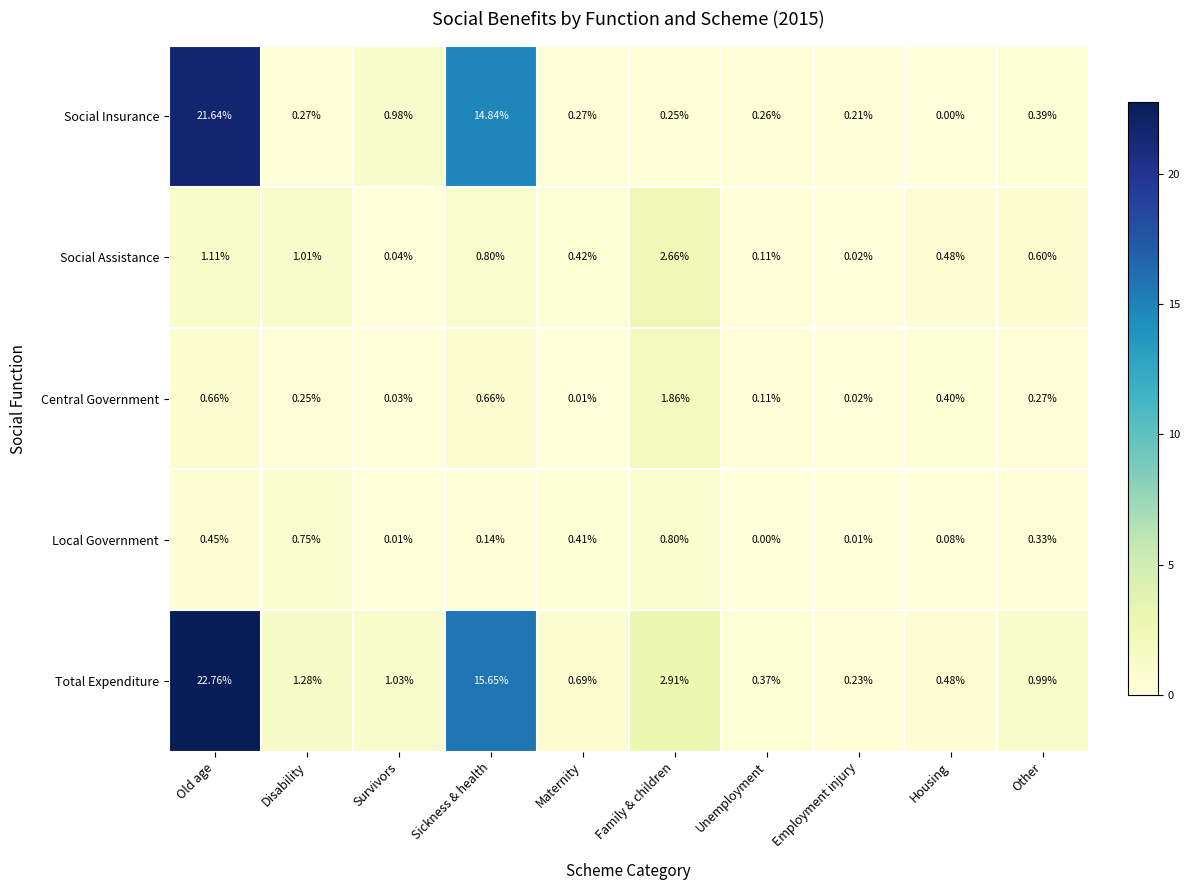

At which label does Social Insurance reach its minimum?

Housing